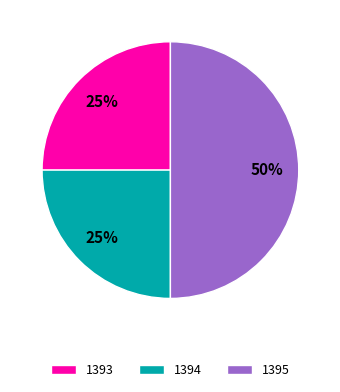

Is 1393 the majority of the pie?

No